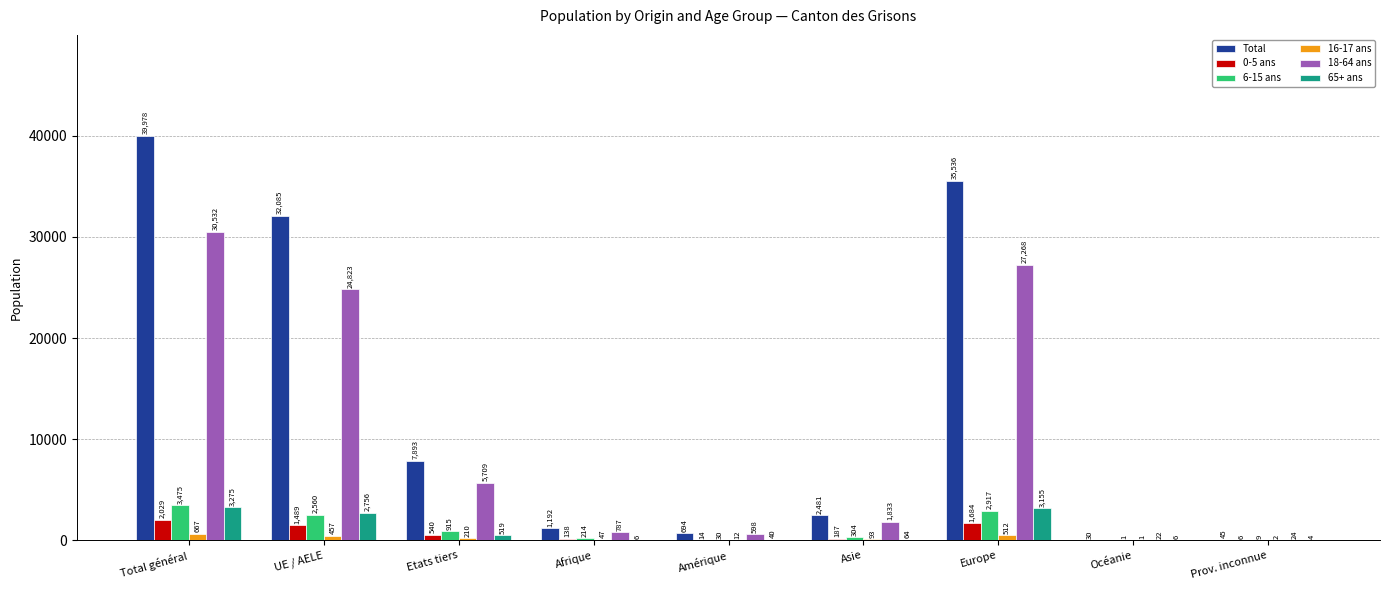

Count the number of data series in this chart.

6